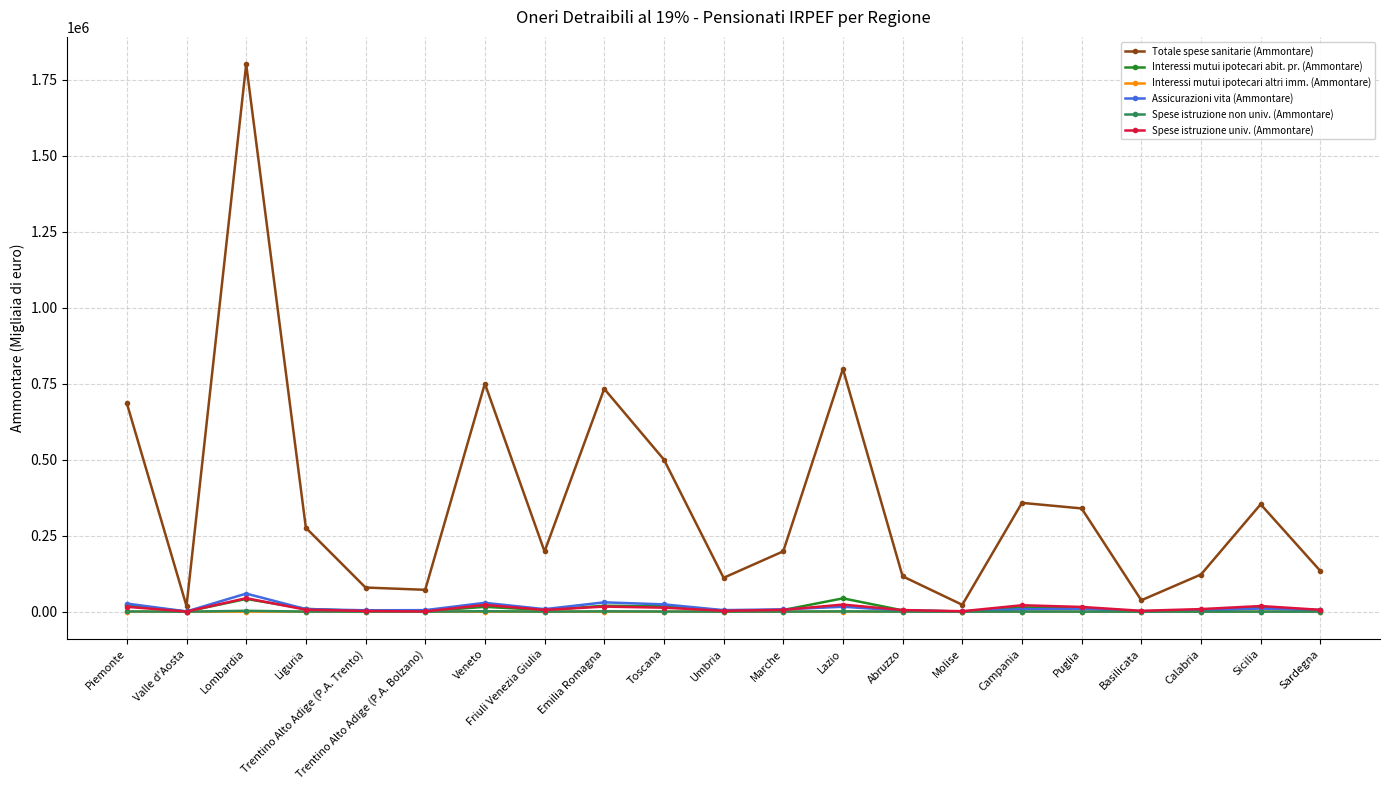

Which series has the widest spread of values?

Totale spese sanitarie (Ammontare)